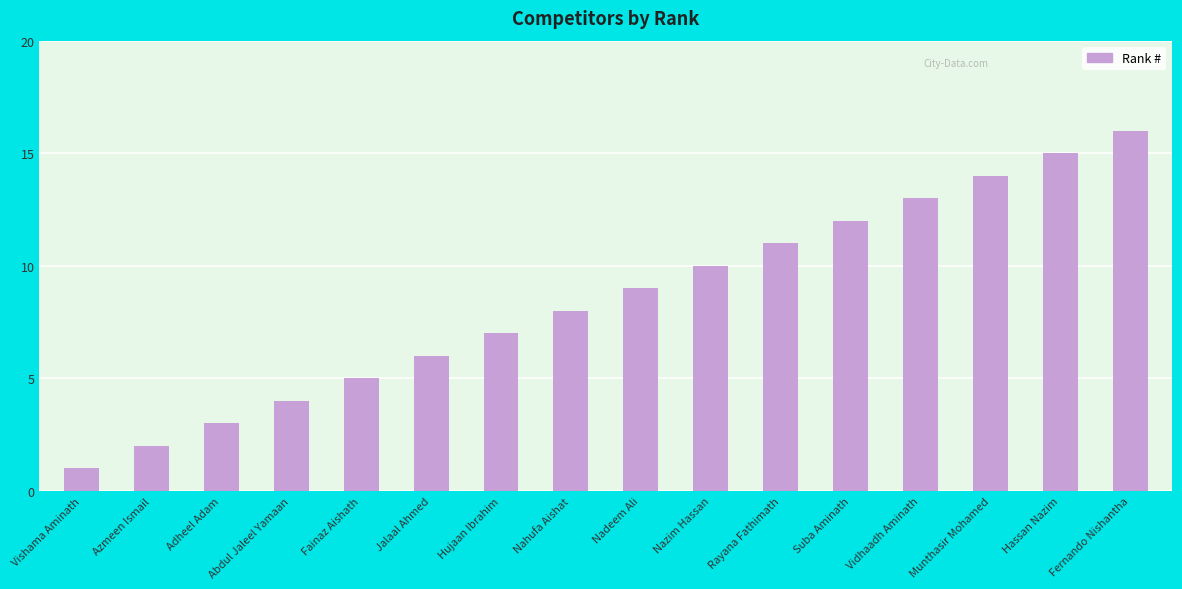

Reading right to left, what are all the values shown in this chart?

16	15	14	13	12	11	10	9	8	7	6	5	4	3	2	1